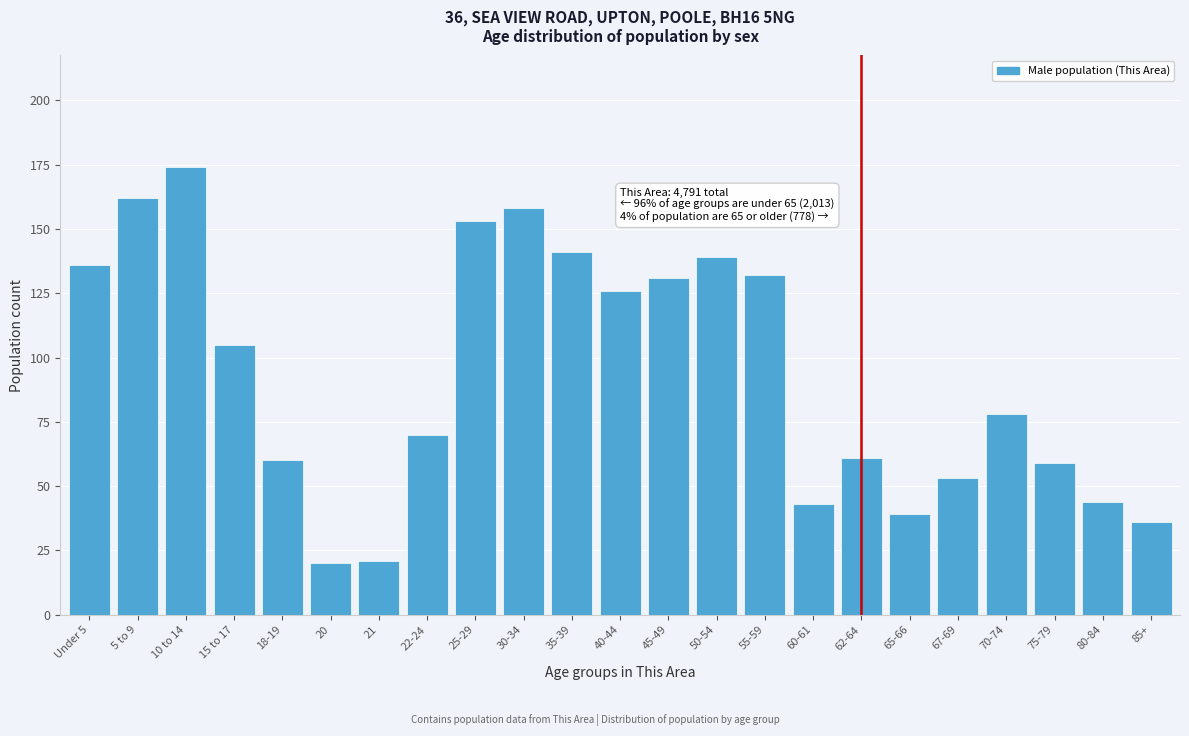

Reading right to left, extract all data points from this chart.

36	44	59	78	53	39	61	43	132	139	131	126	141	158	153	70	21	20	60	105	174	162	136